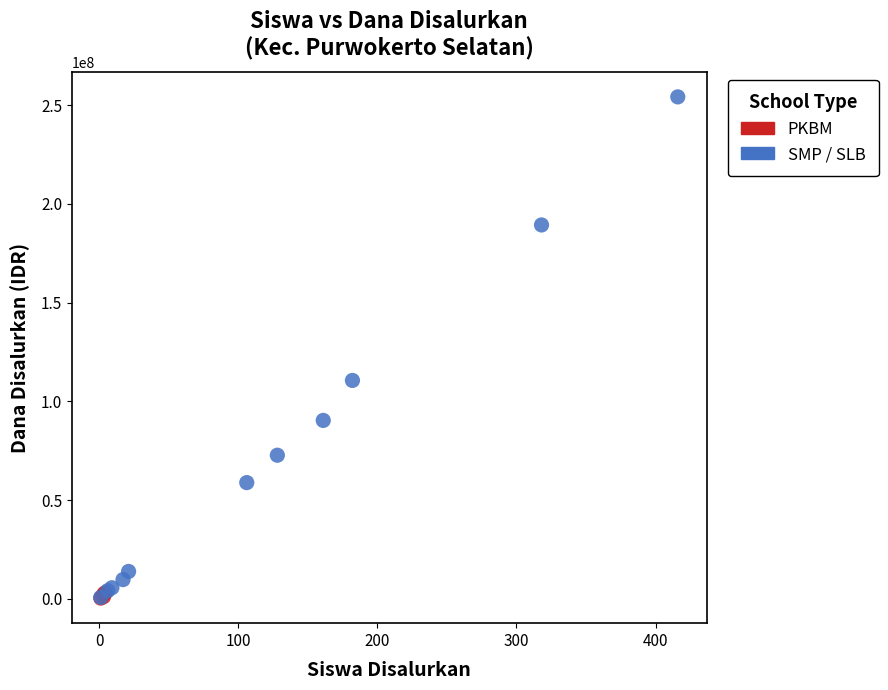

Which series reaches the maximum Y coordinate?

SMP / SLB